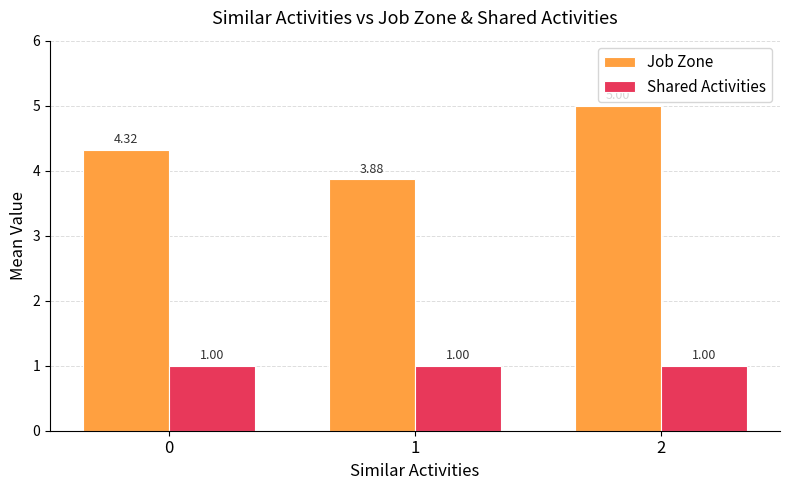

What is the sum of the Shared Activities values at 0 and 2?

2.0